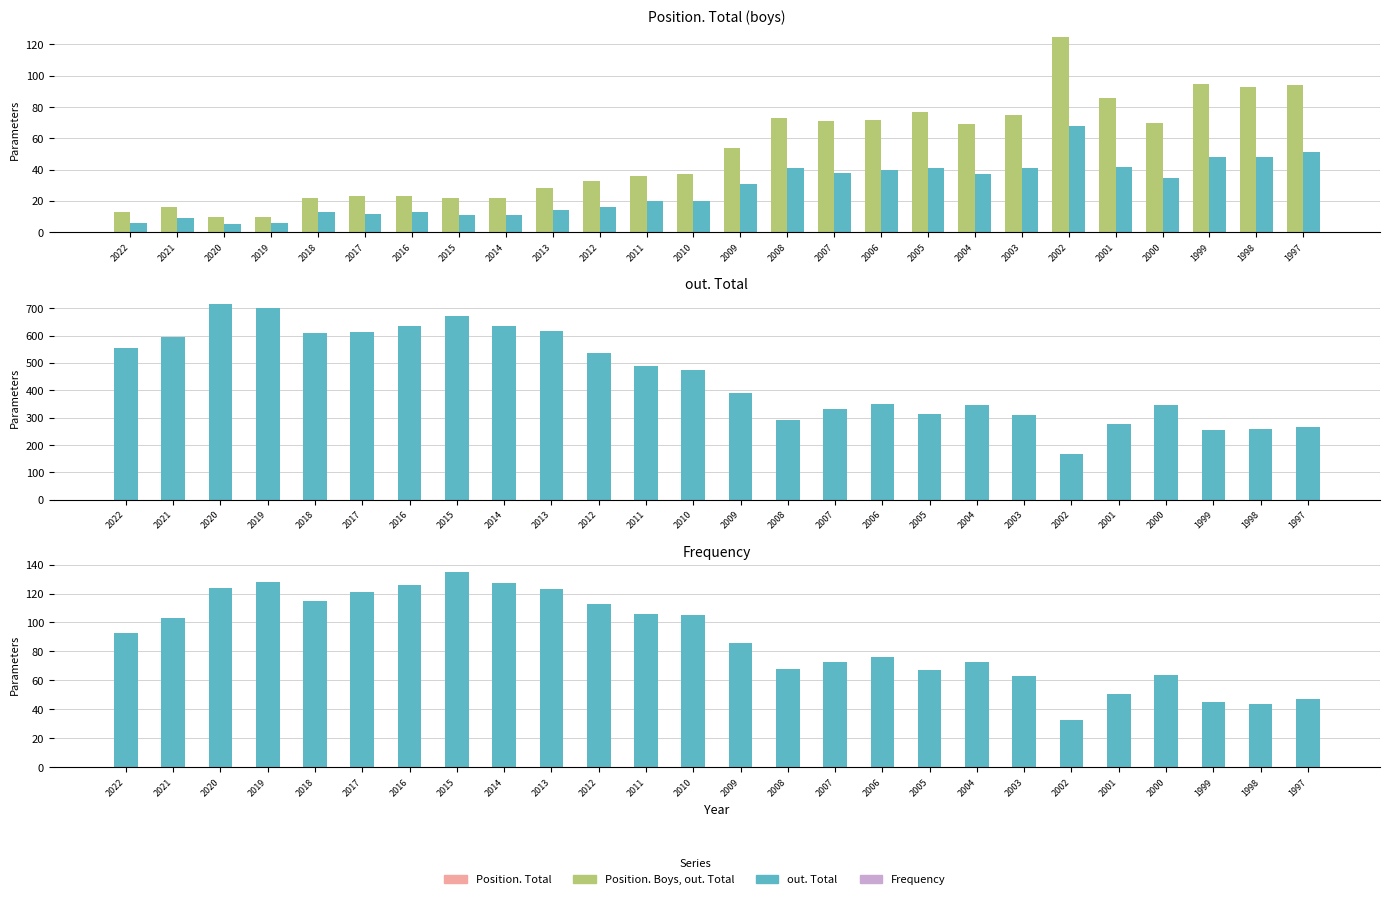

How many bars are there in total?

104